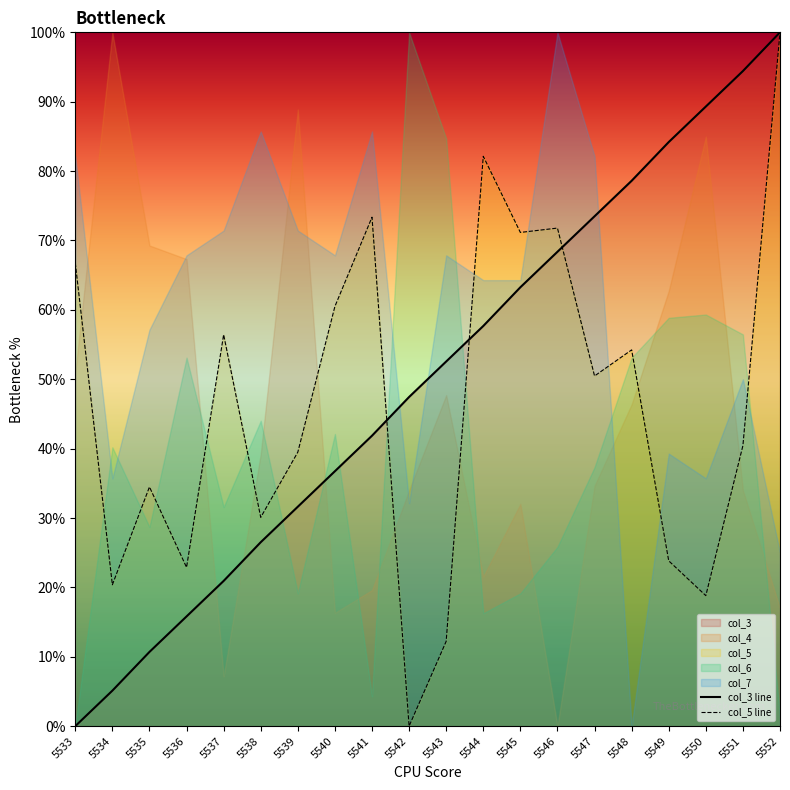

Which series has the largest range (max minus min)?

col_3 line